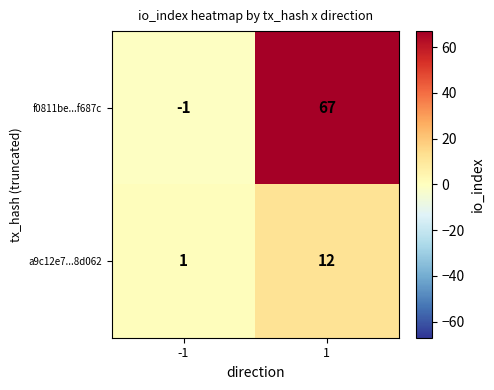

What is the difference between the f0811be...f687c values at 1 and -1?

68